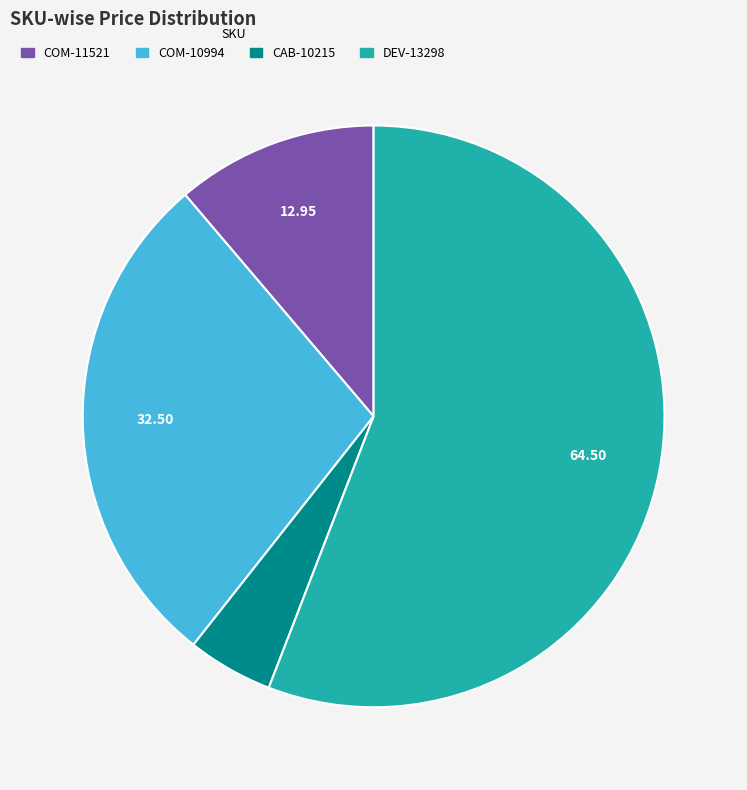

Rank the categories by value from highest to lowest.

DEV-13298, COM-10994, COM-11521, CAB-10215